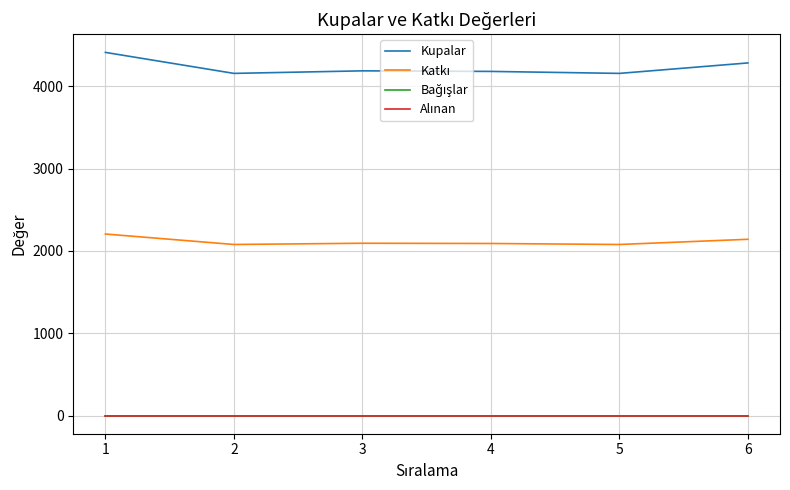

What is the greatest value displayed?

4411